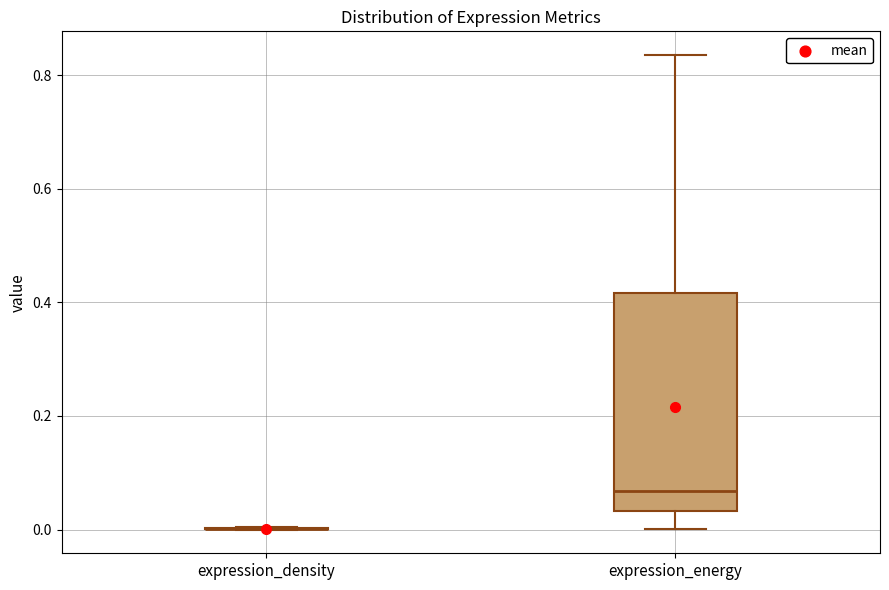

Which box is the tallest, from its lower edge to its upper edge?

expression_energy